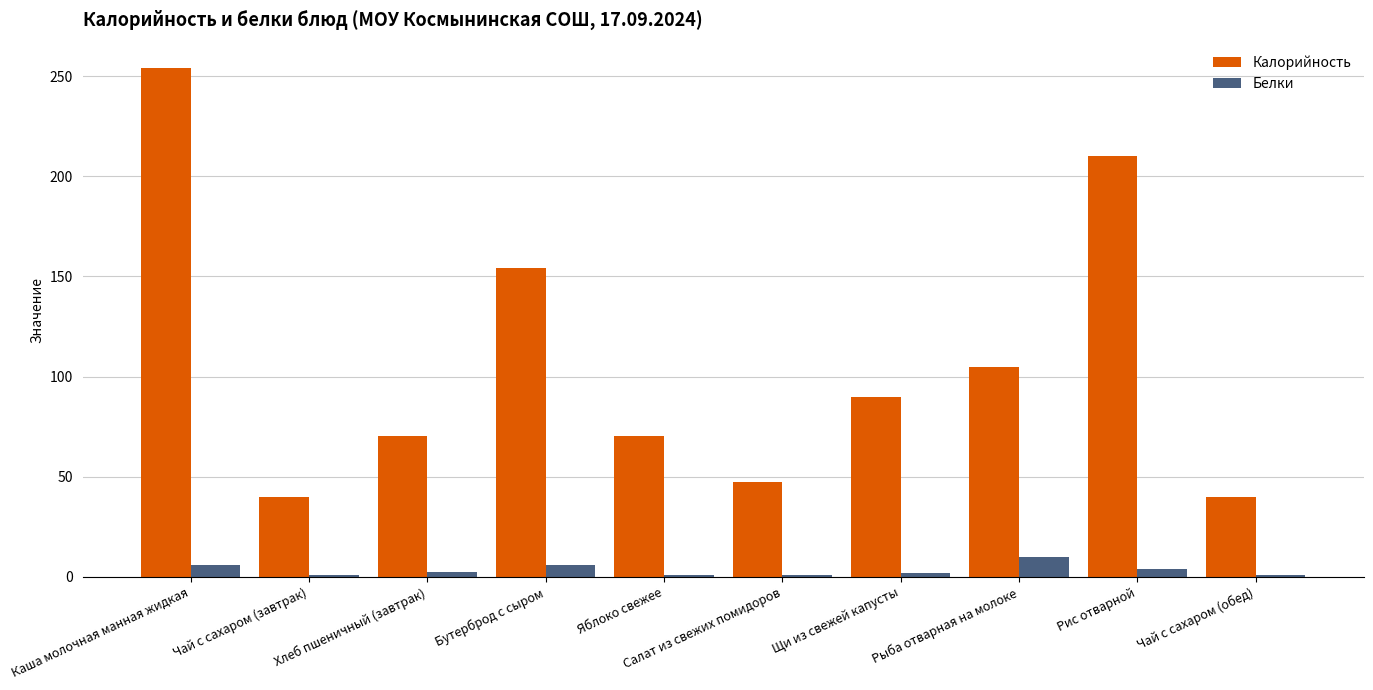

The Калорийность series shows 105.0 at Рыба отварная на молоке. True or false?

True